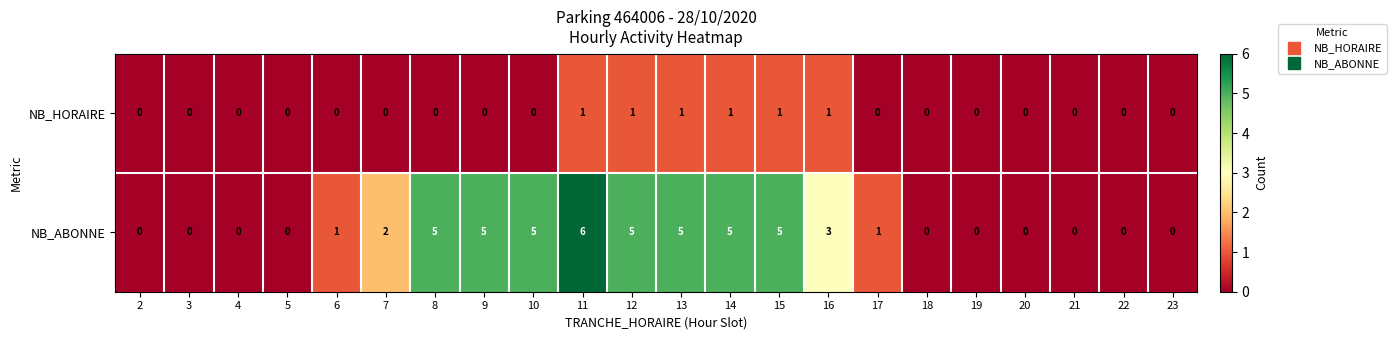

What is the sum of all NB_ABONNE values?

48